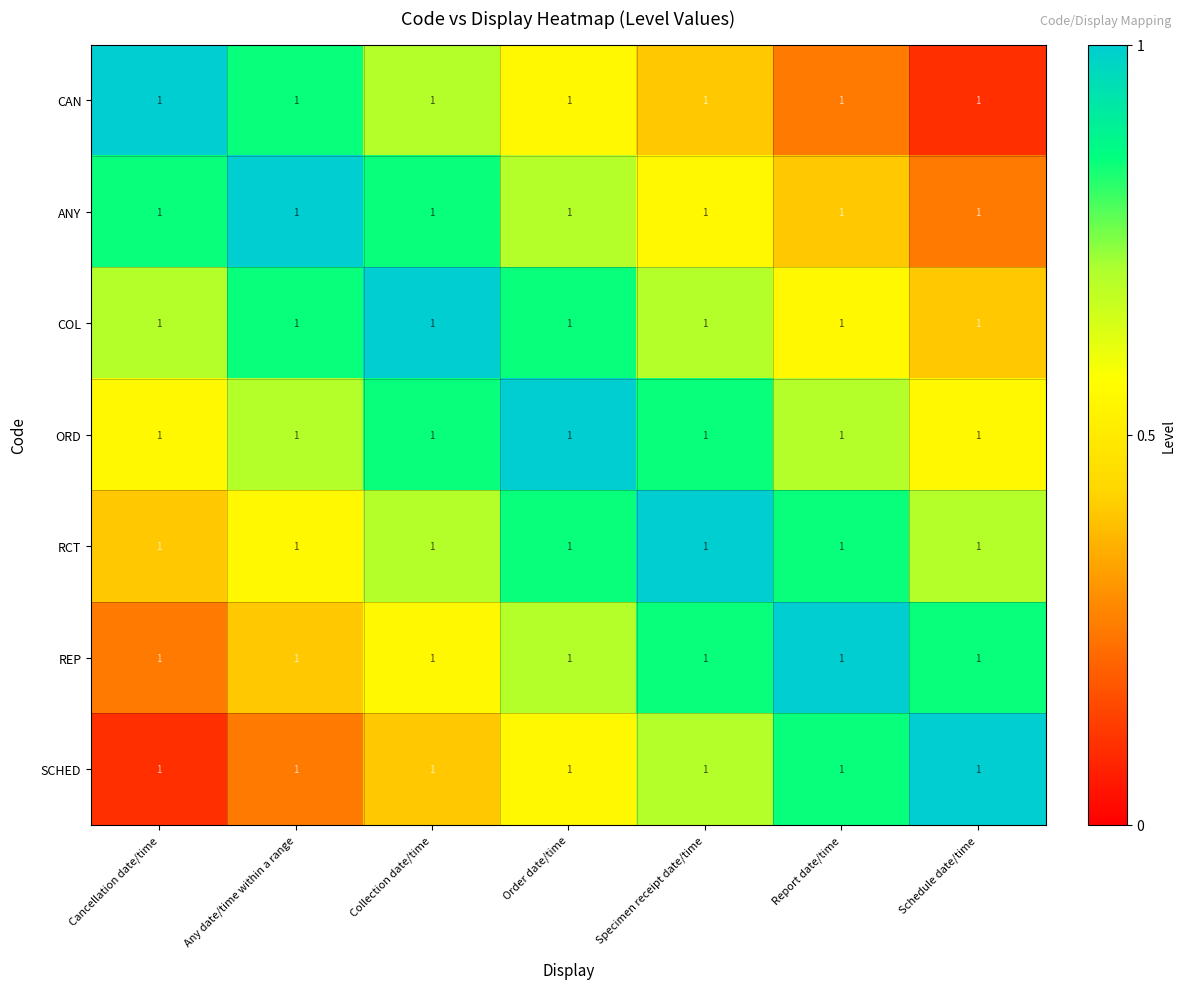

What is the spread (max minus min) of values at Schedule date/time?

0.9